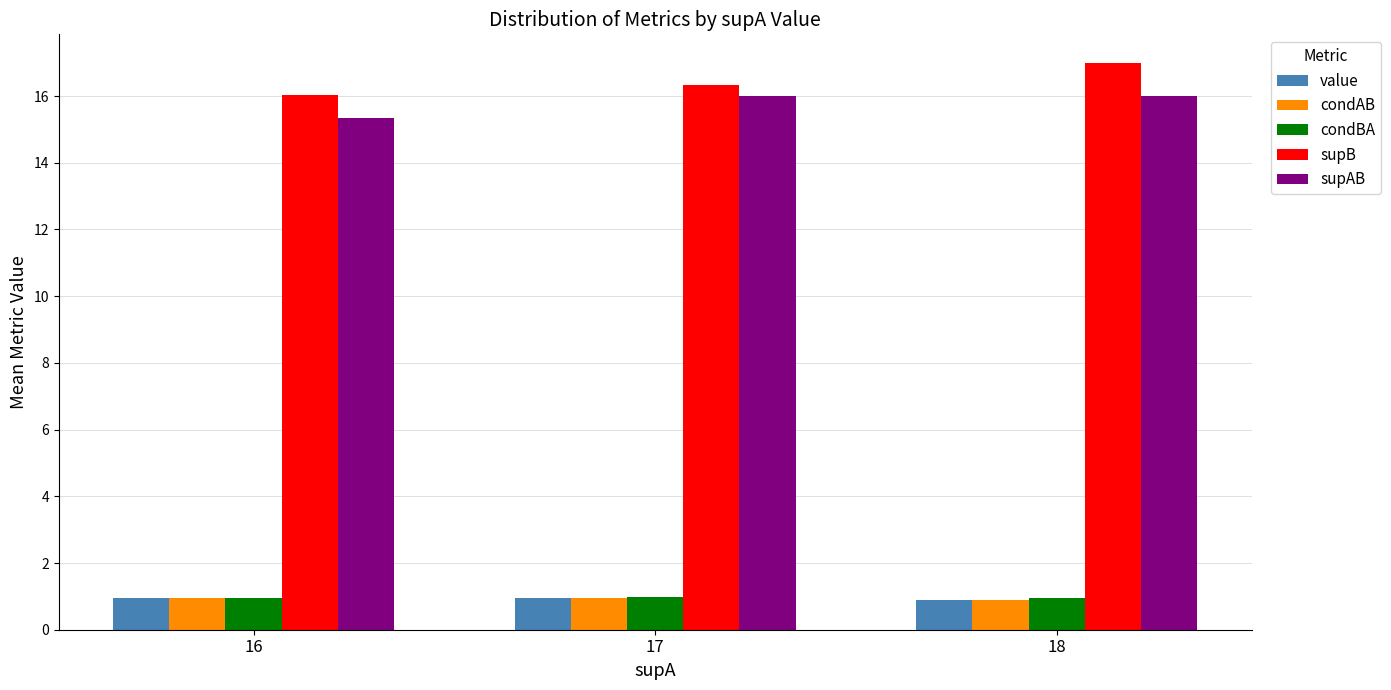

Which series has the largest range (max minus min)?

supB